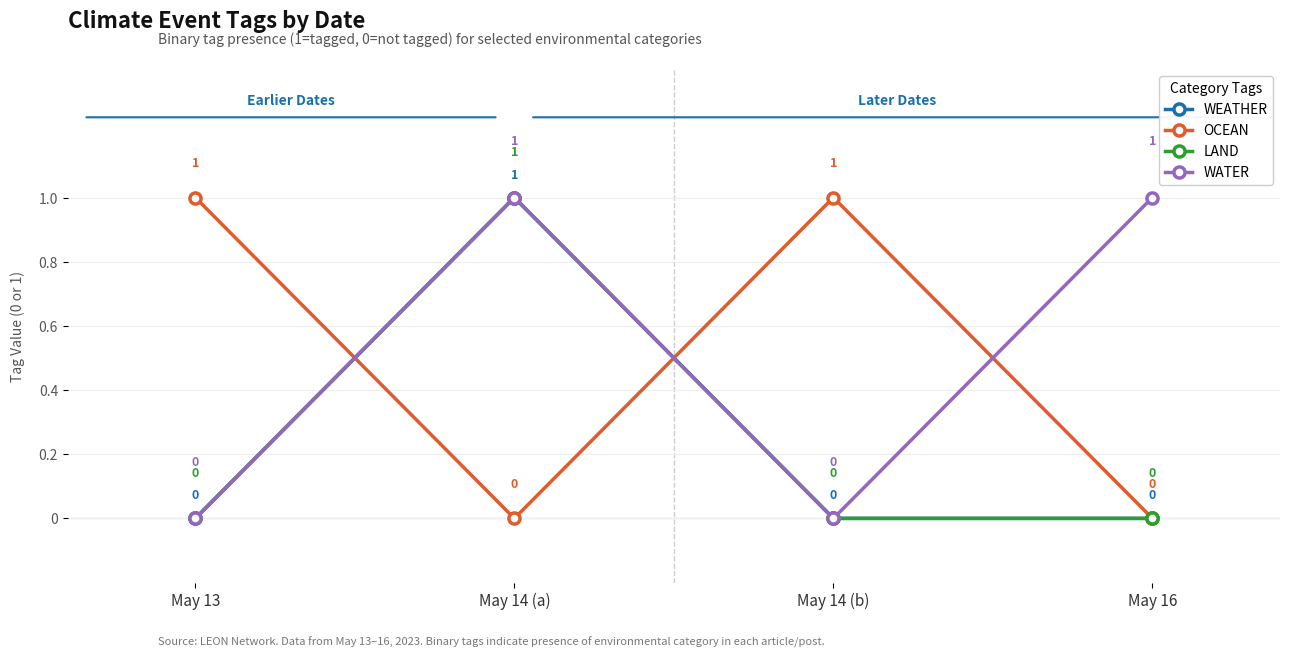

Reading left to right, list all the values displayed in this chart.

WEATHER: May 13=0	May 14 (a)=1	May 14 (b)=0	May 16=0
OCEAN: May 13=1	May 14 (a)=0	May 14 (b)=1	May 16=0
LAND: May 13=0	May 14 (a)=1	May 14 (b)=0	May 16=0
WATER: May 13=0	May 14 (a)=1	May 14 (b)=0	May 16=1